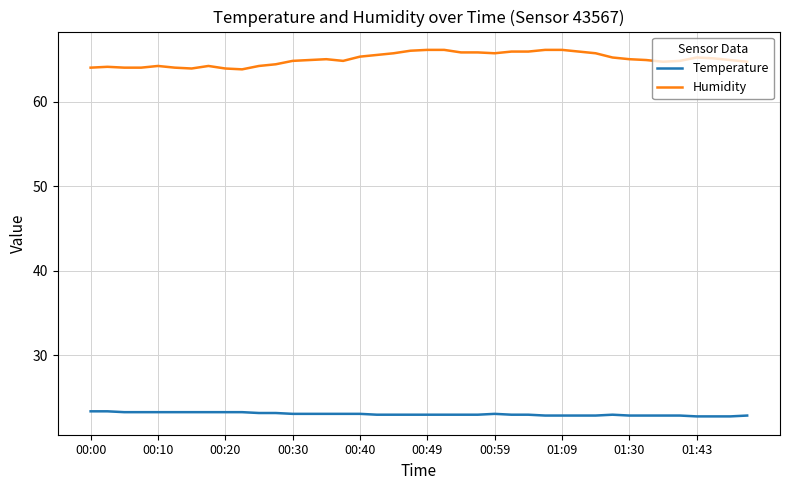

What is the difference between the maximum and minimum values in the Humidity series?

2.3